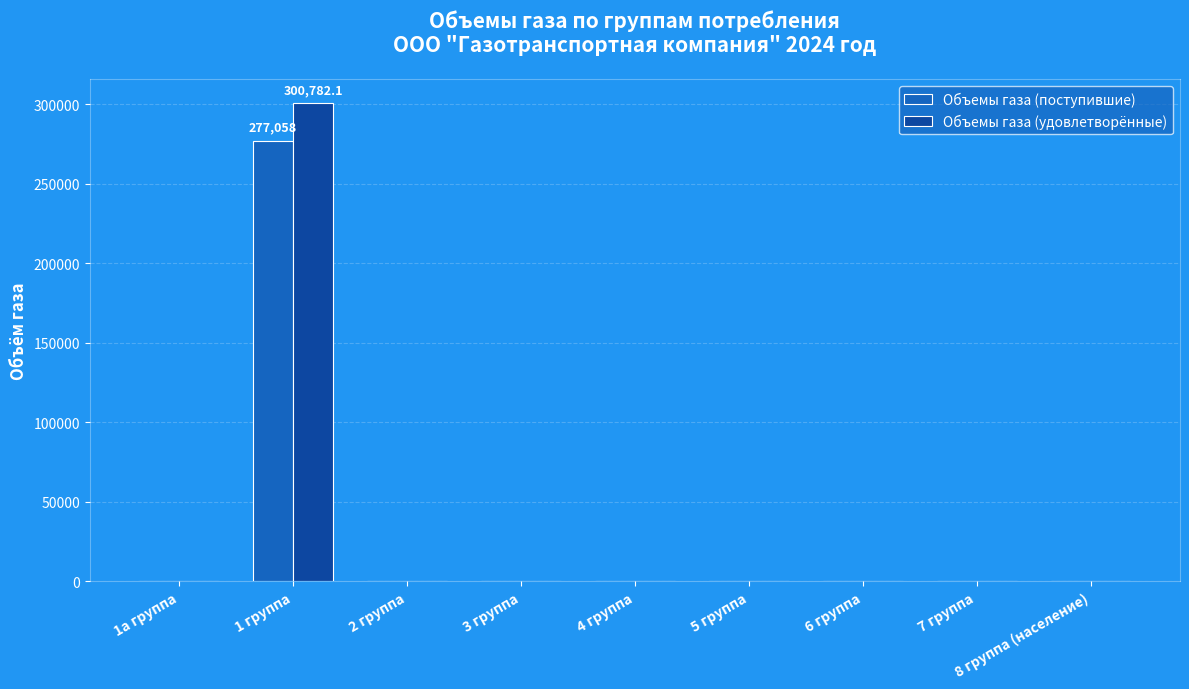

The Объемы газа (удовлетворённые) series shows 0.0 at 8 группа (население). True or false?

True